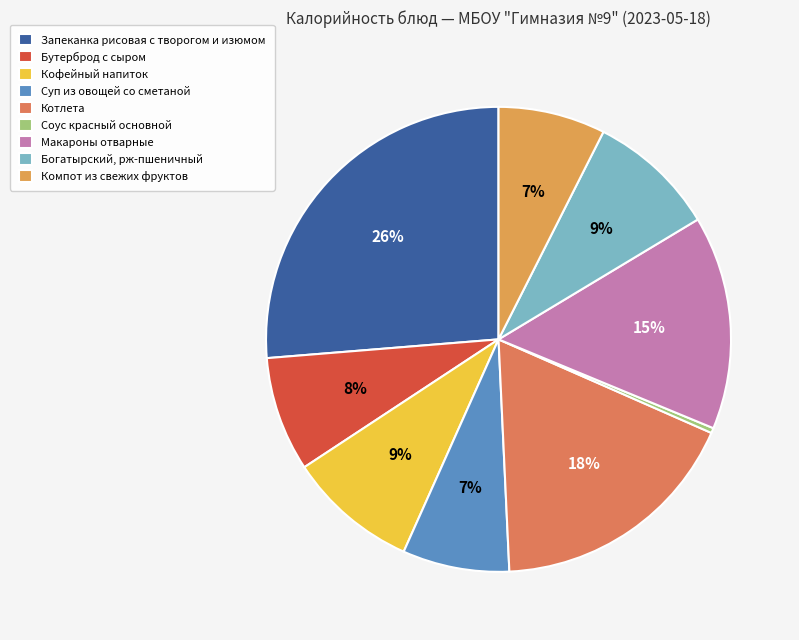

Between Богатырский, рж-пшеничный and Запеканка рисовая с творогом и изюмом, which is larger?

Запеканка рисовая с творогом и изюмом